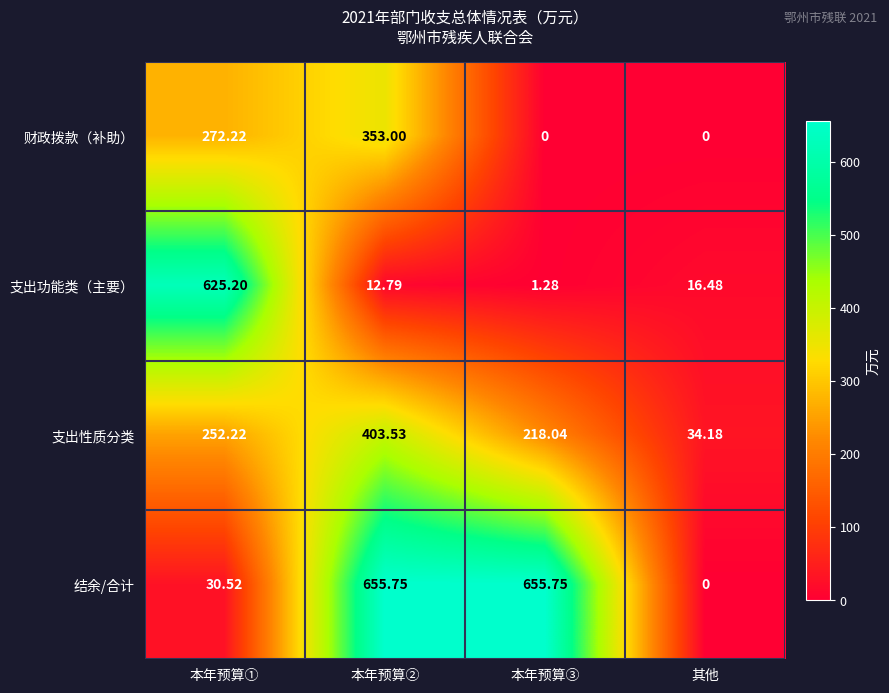

Between 本年预算② and 本年预算③, which series saw the biggest shift?

财政拨款（补助）